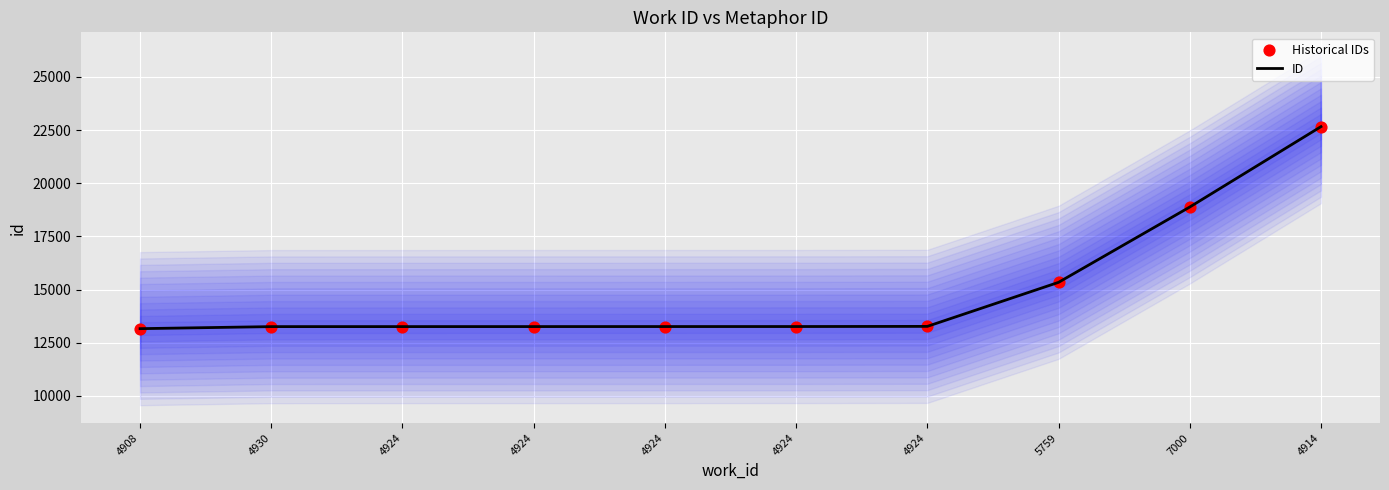

At which category is the sum across all series the highest?

4914